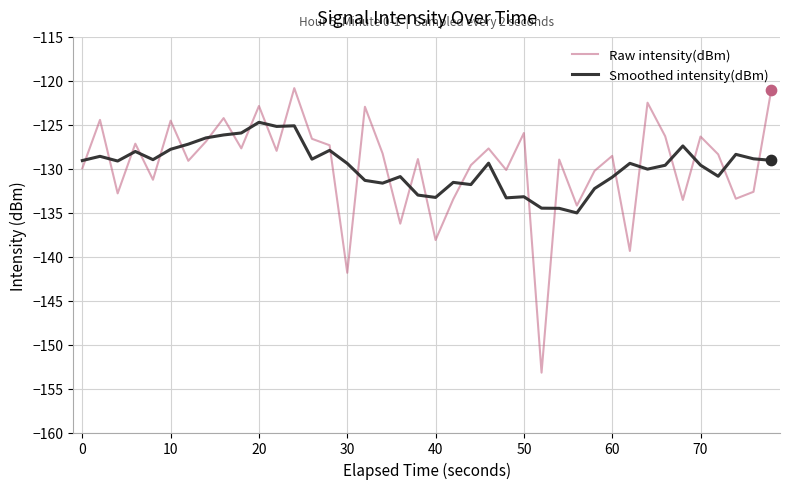

Which series has the largest range (max minus min)?

Raw intensity(dBm)